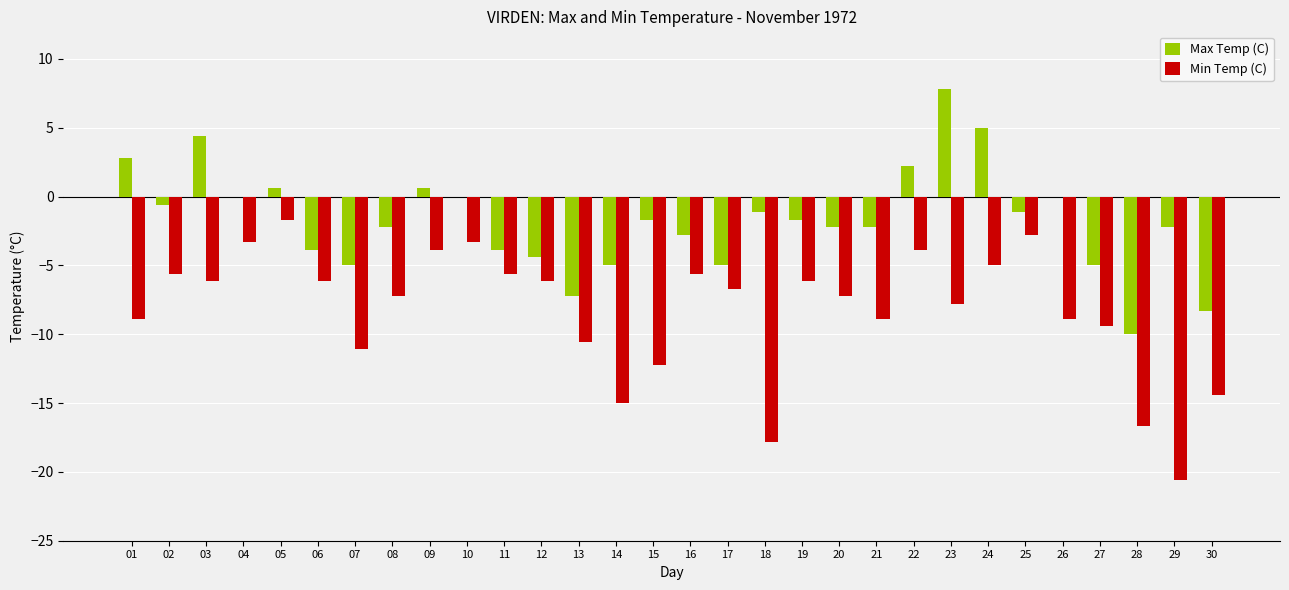

Is the value of Max Temp (C) at 20 greater than the value of Min Temp (C) at 28?

Yes